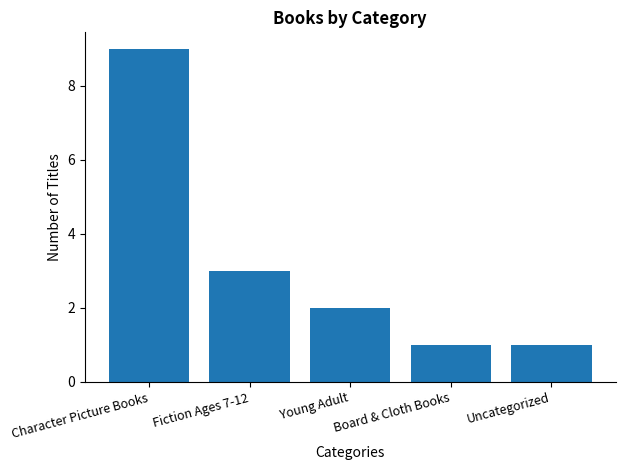

Which label corresponds to the largest value in the chart?

Character Picture Books